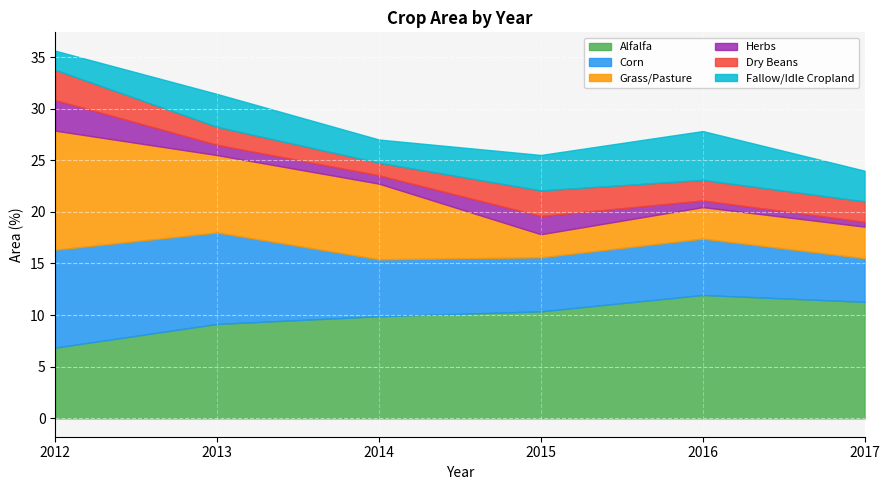

Where is the first local maximum for Dry Beans?

2015